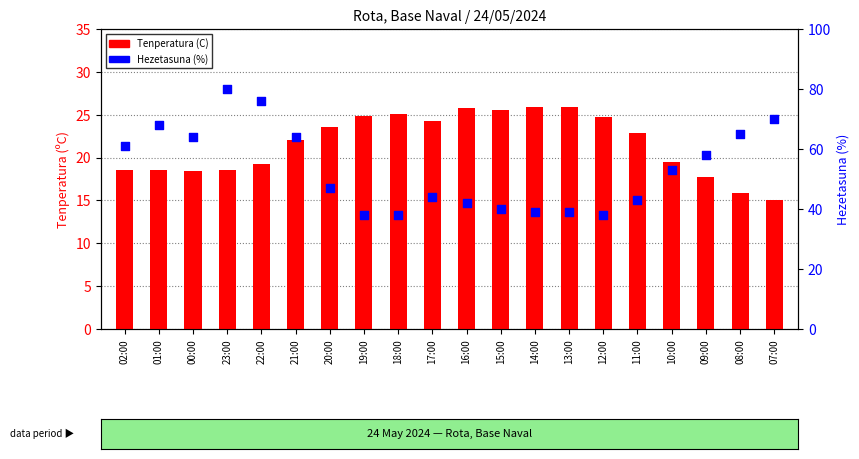

Which series has the largest Y range (max minus min)?

Hezetasuna (%)